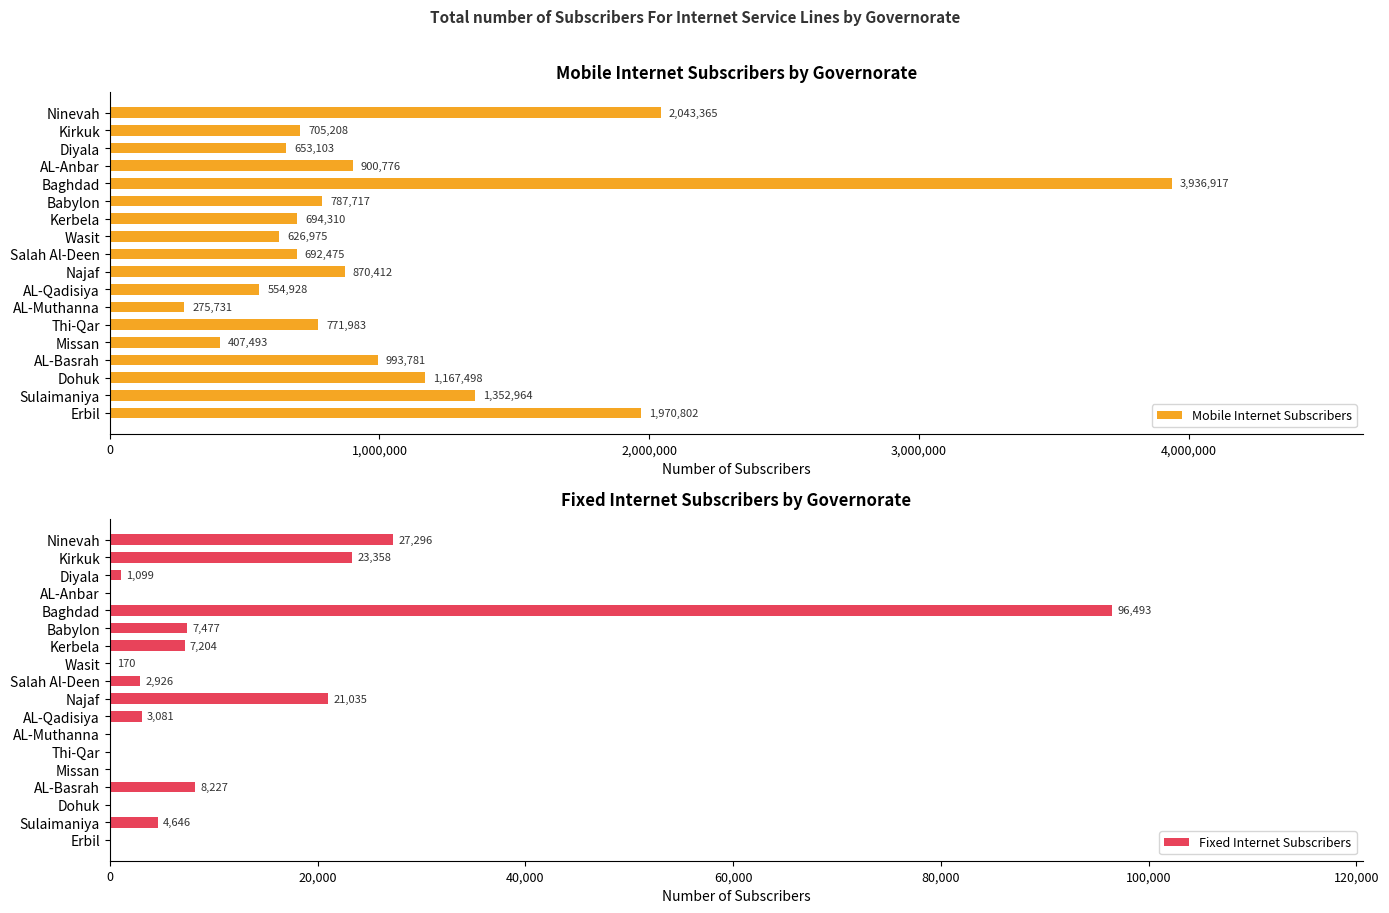

Which series has the largest range (max minus min)?

Mobile Internet Subscribers